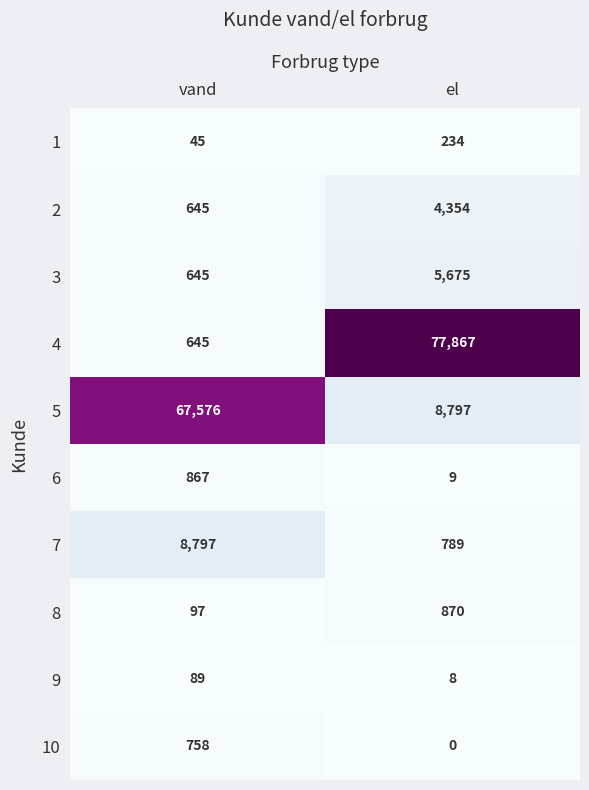

Which series has the largest total across all categories?

4